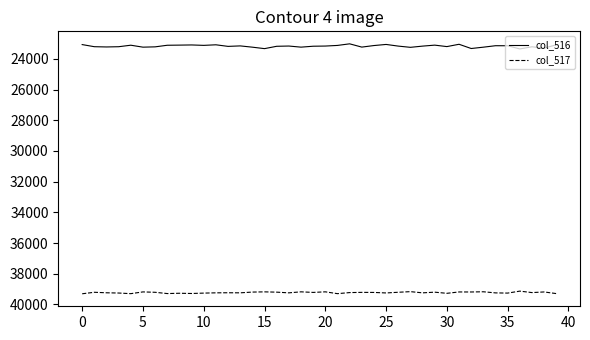

Which series has the widest spread of values?

col_516